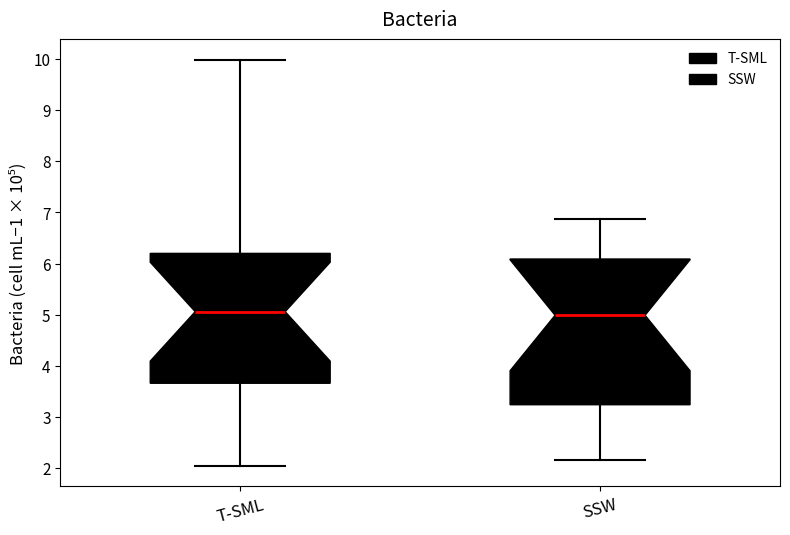

Where does the median line of the box for T-SML sit on the y-axis? The values are not printed on the chart, so give them approximately, as read against the axis.

5.1